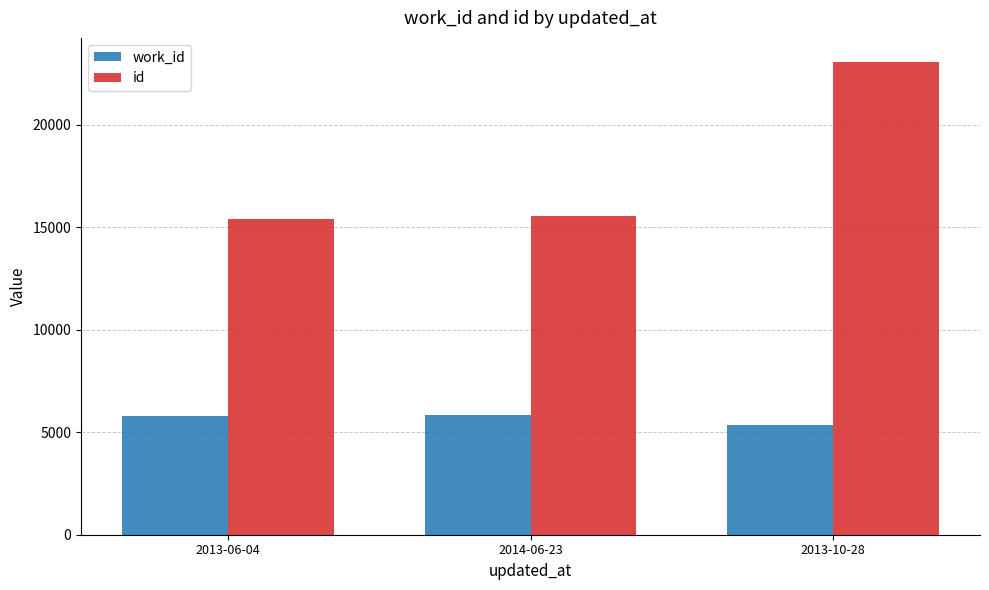

What is the minimum value for id?

15428